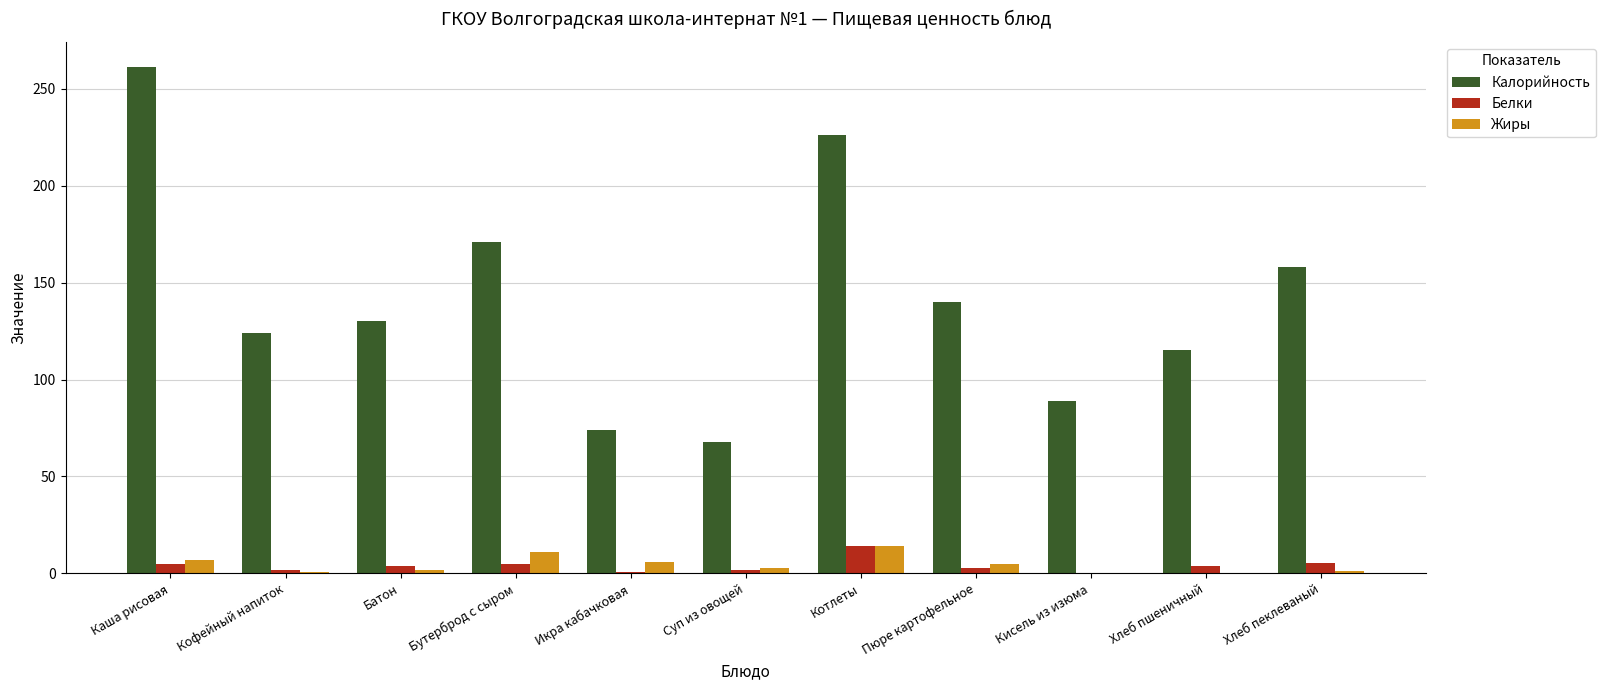

Between Кофейный напиток and Котлеты, which series saw the biggest shift?

Калорийность